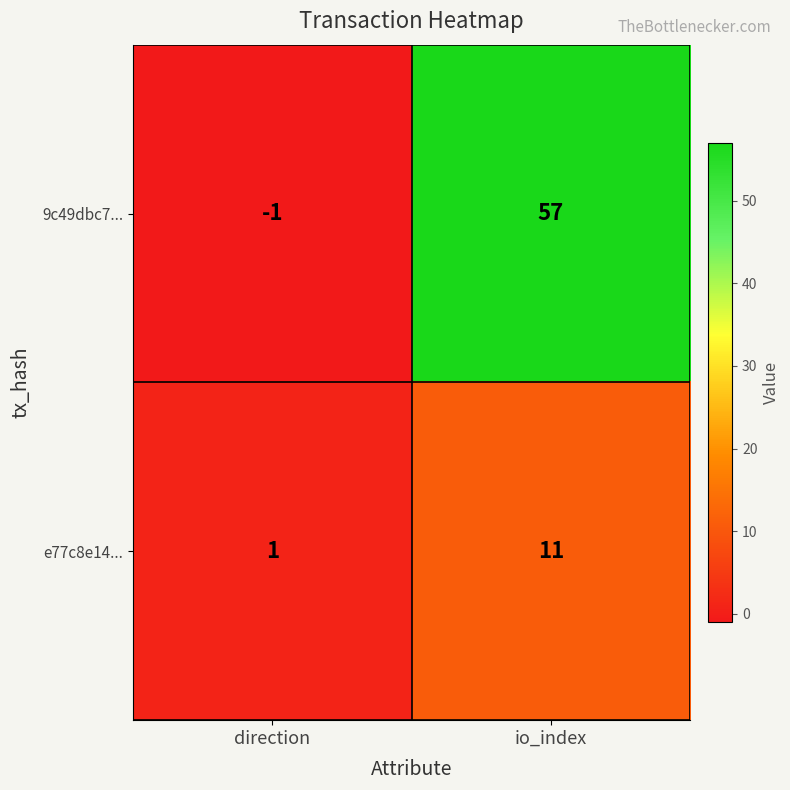

Rank the series at io_index from lowest to highest value.

e77c8e14..., 9c49dbc7...